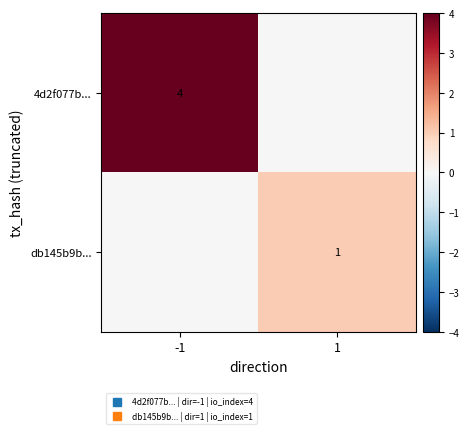

Between -1 and 1, which series saw the biggest shift?

4d2f077b...